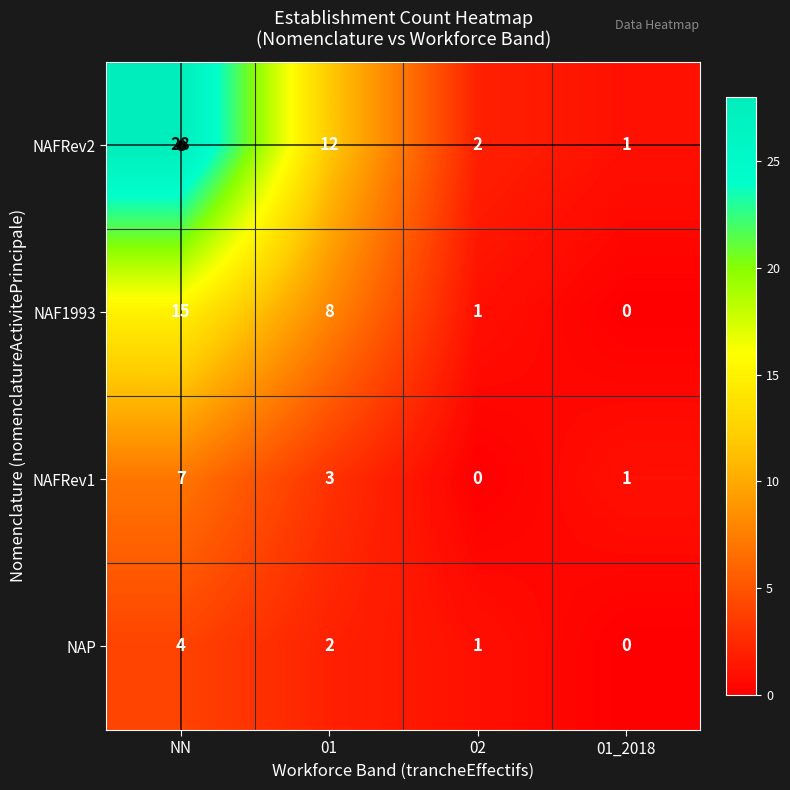

Which series changed the most between NN and 02?

NAFRev2